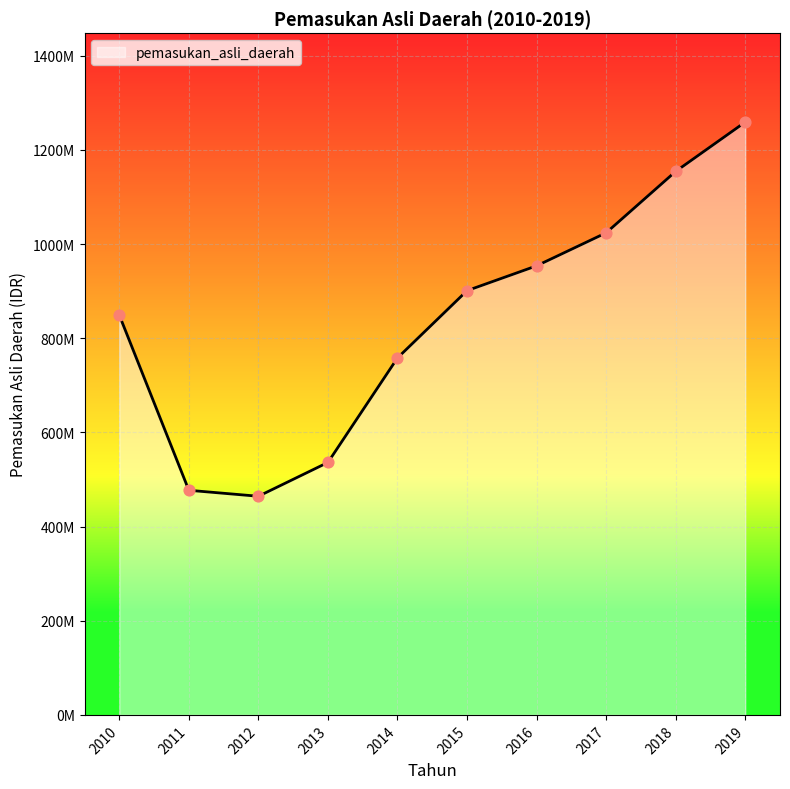

Does the chart have visible grid lines?

Yes